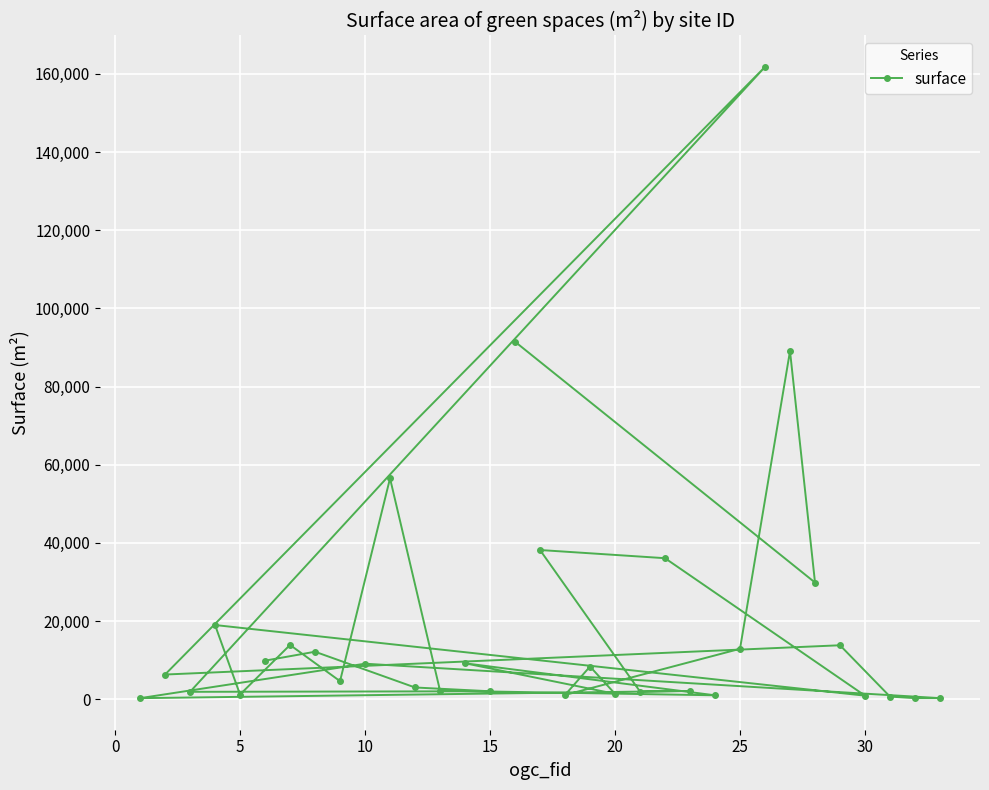

True or false: the data shows 12586.4 at 15.

False